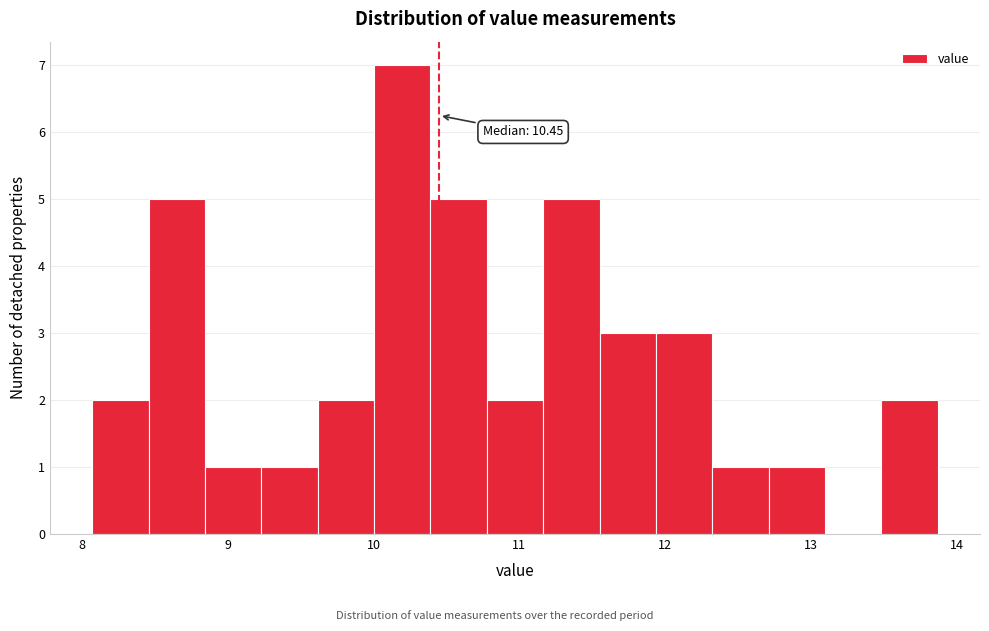

Around what value on the x-axis is the tallest bar? Give the approximate position of its centre, as read against the axis.

10.2